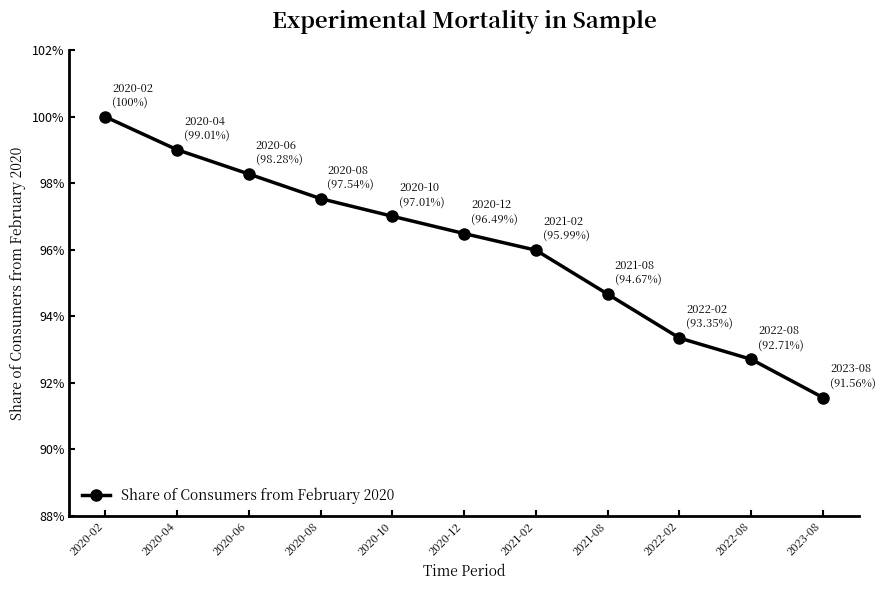

List the labels in order of value, smallest first.

2023-08, 2022-08, 2022-02, 2021-08, 2021-02, 2020-12, 2020-10, 2020-08, 2020-06, 2020-04, 2020-02